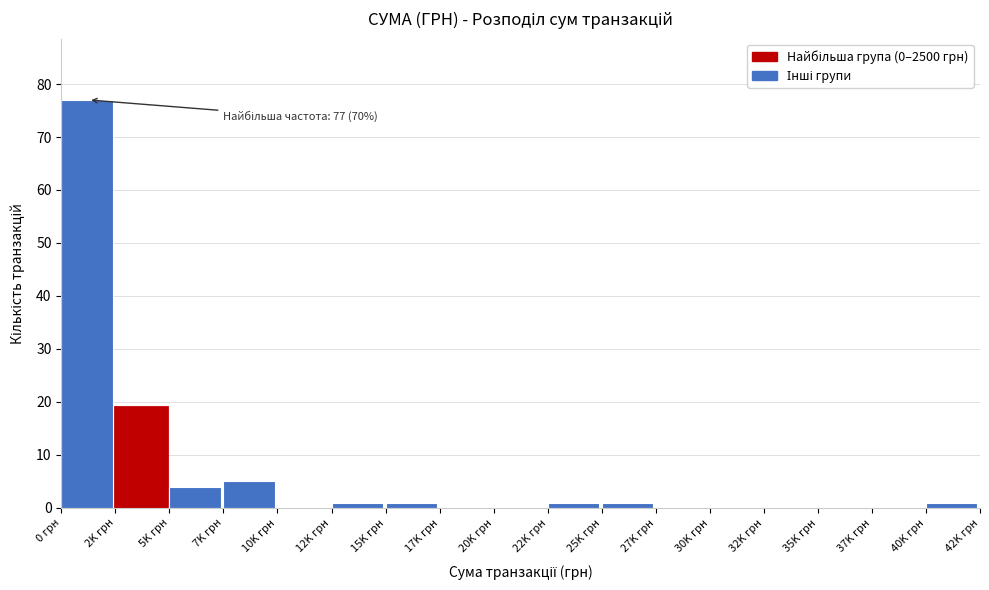

Reading left to right, extract all data points from this chart.

0 грн=77	2K грн=19	5K грн=4	7K грн=5	10K грн=0	12K грн=1	15K грн=1	17K грн=0	20K грн=0	22K грн=1	25K грн=1	27K грн=0	30K грн=0	32K грн=0	35K грн=0	37K грн=0	40K грн=1